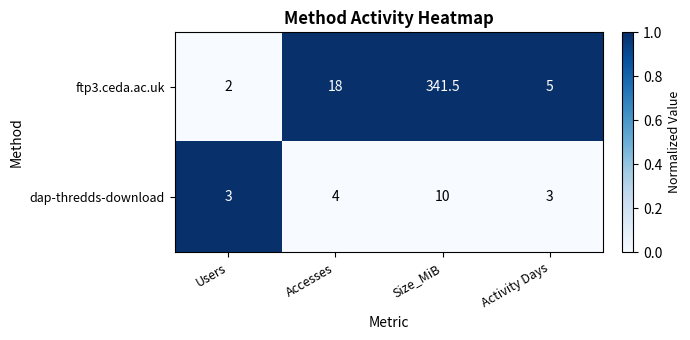

Between Users and Activity Days, which series saw the biggest shift?

ftp3.ceda.ac.uk